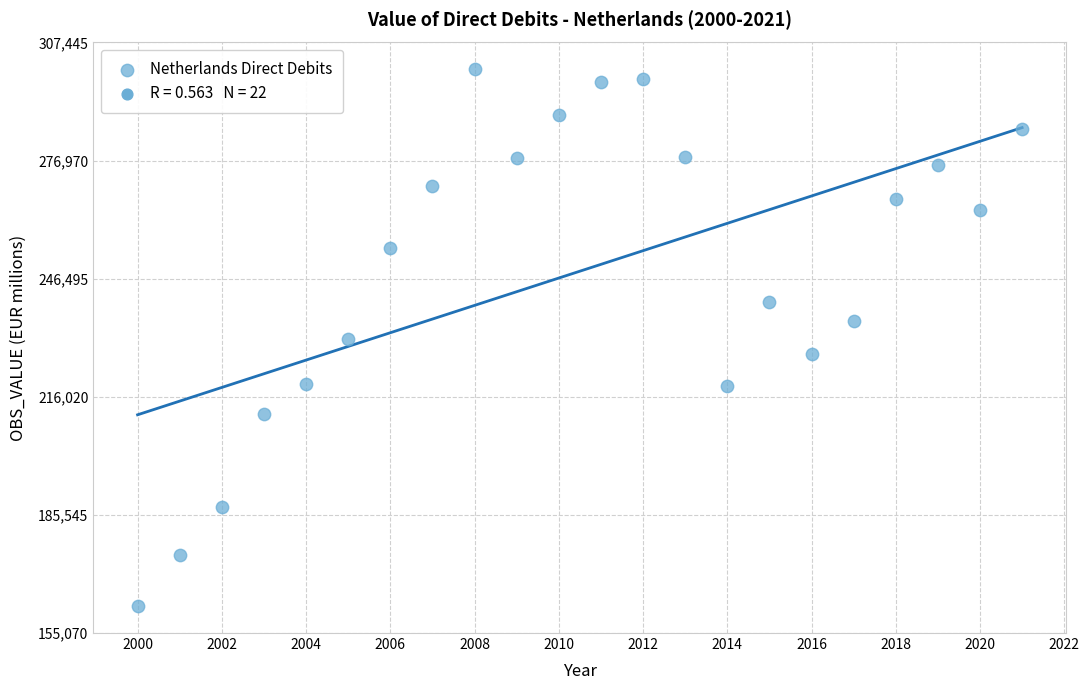

What is the range of Y values (max minus min)?

138522.7